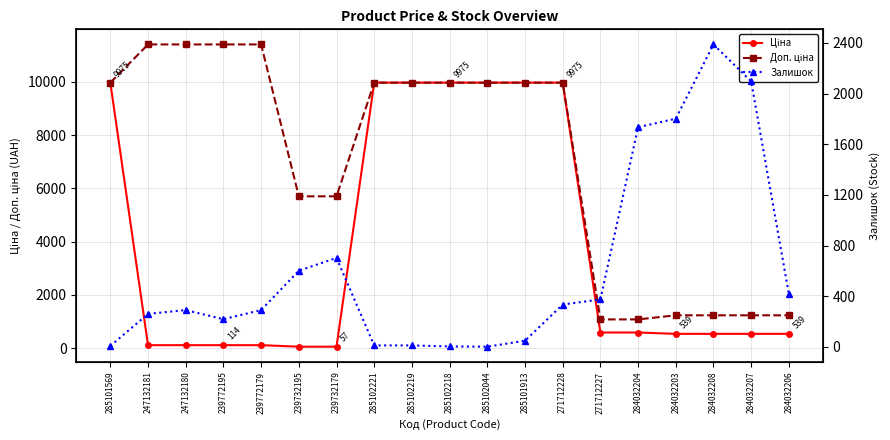

What is the difference between the Доп. ціна values at 271712227 and 284032203?

153.7